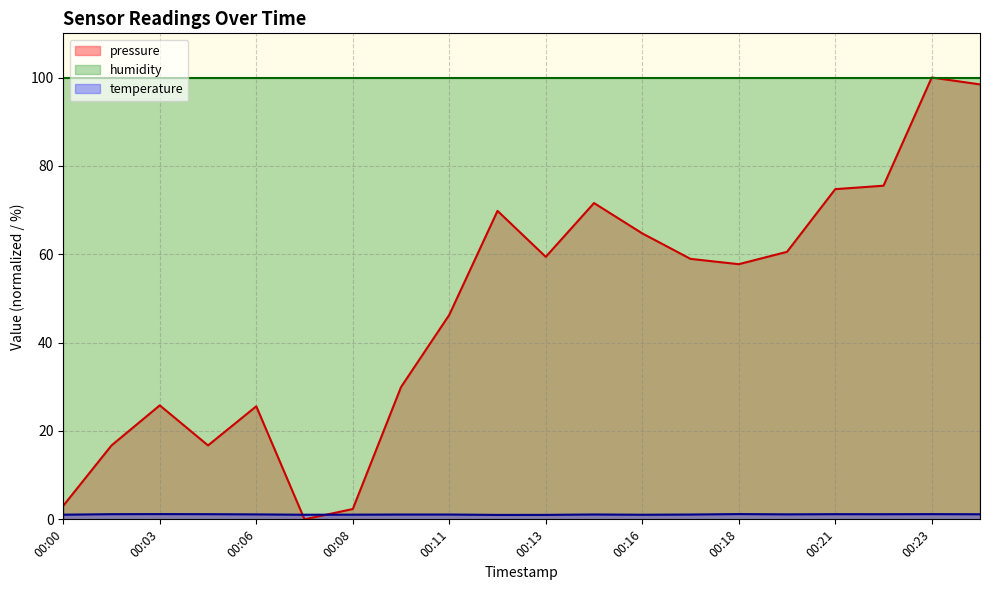

How many values in pressure are above zero?

19